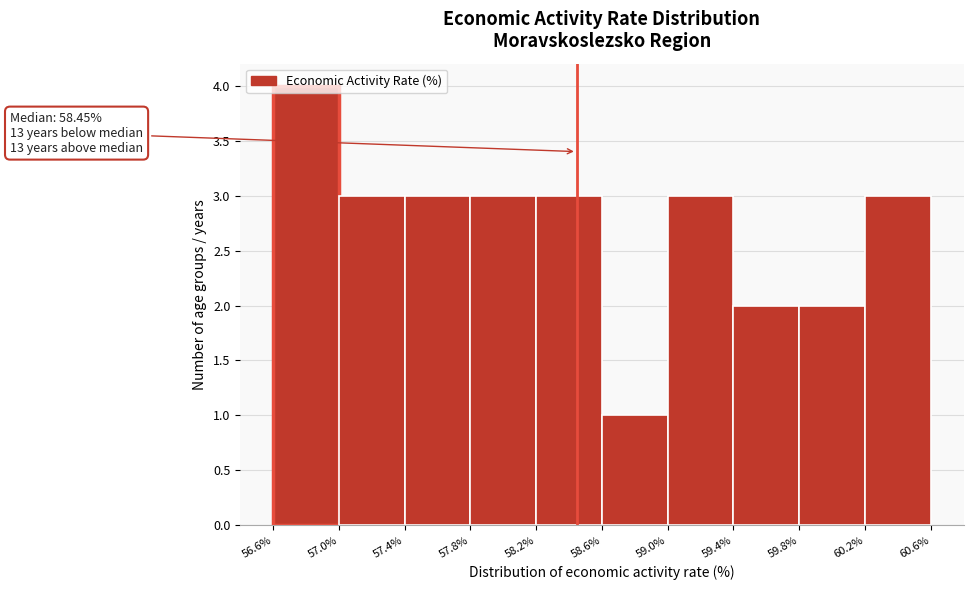

Over which range of the x-axis is the bar tallest?

56.6% to 57.0%